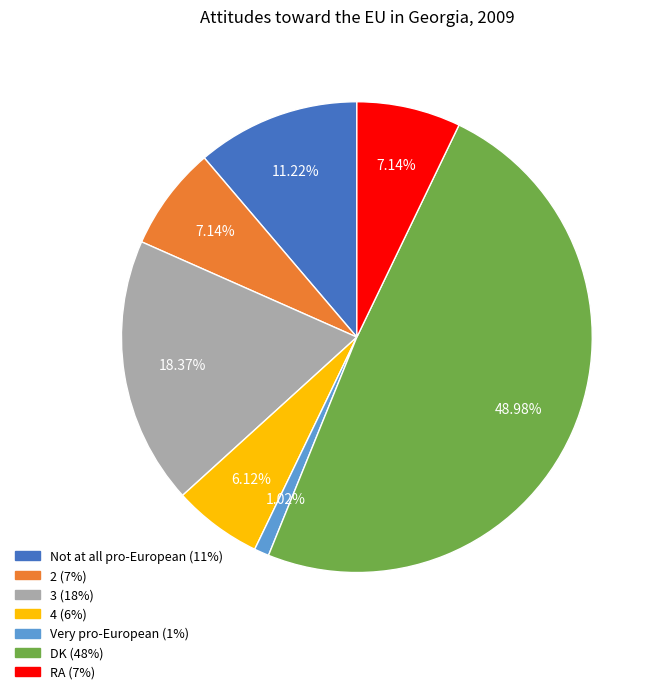

Between 2 and DK, which is larger?

DK